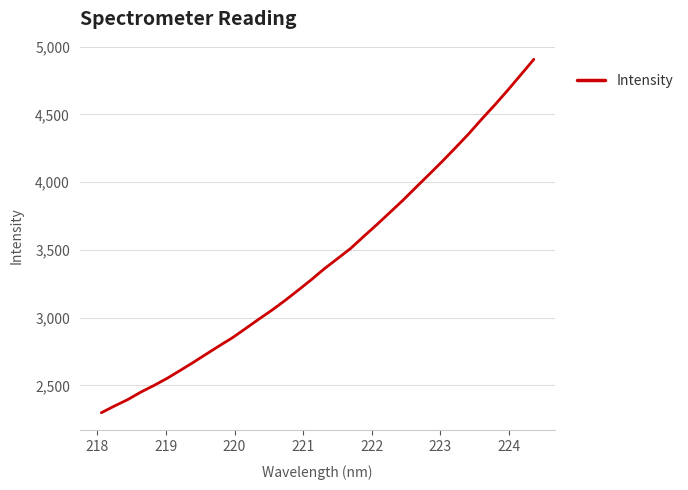

What is the difference between the maximum and minimum values?

2607.7